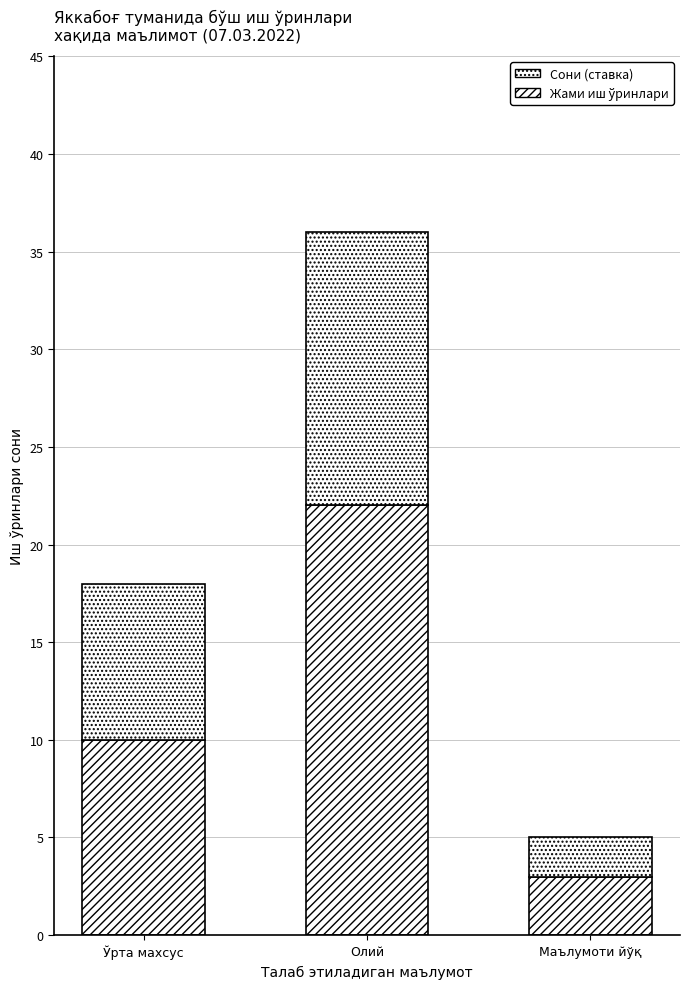

Count the number of categories in the chart.

3